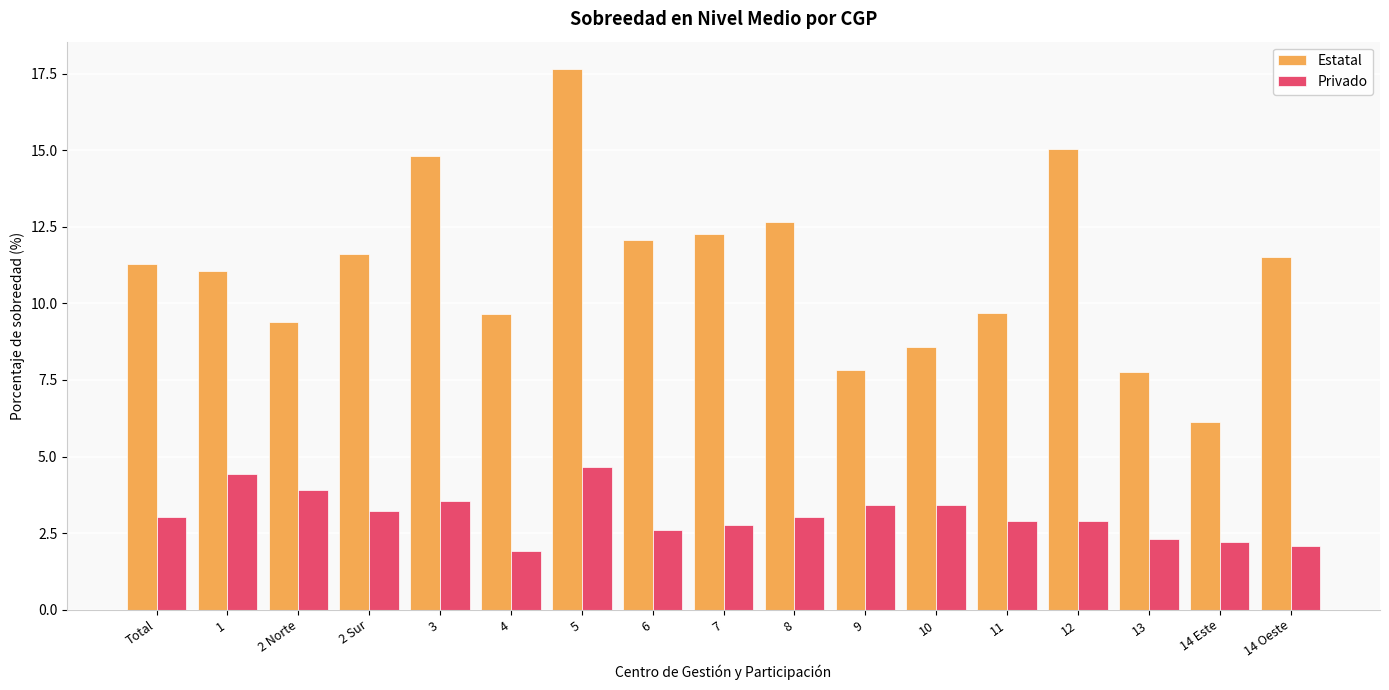

At how many categories does at least one series exceed 2?

17